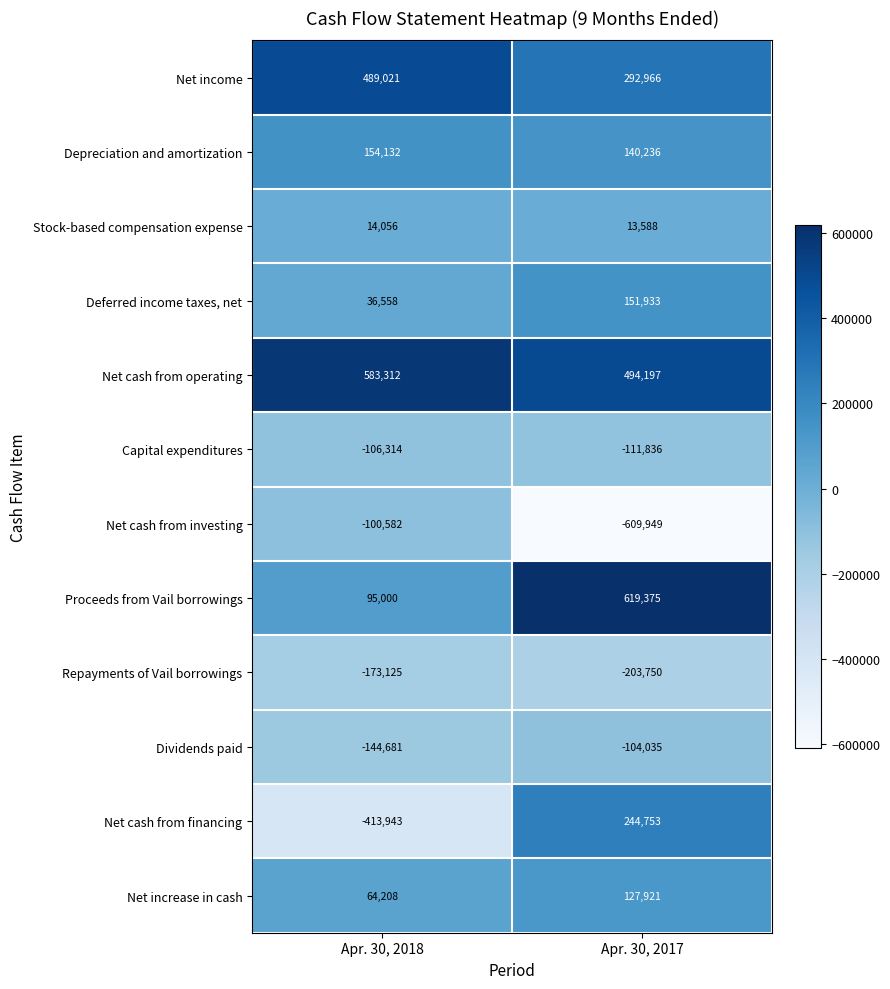

How many series are shown in this chart?

12